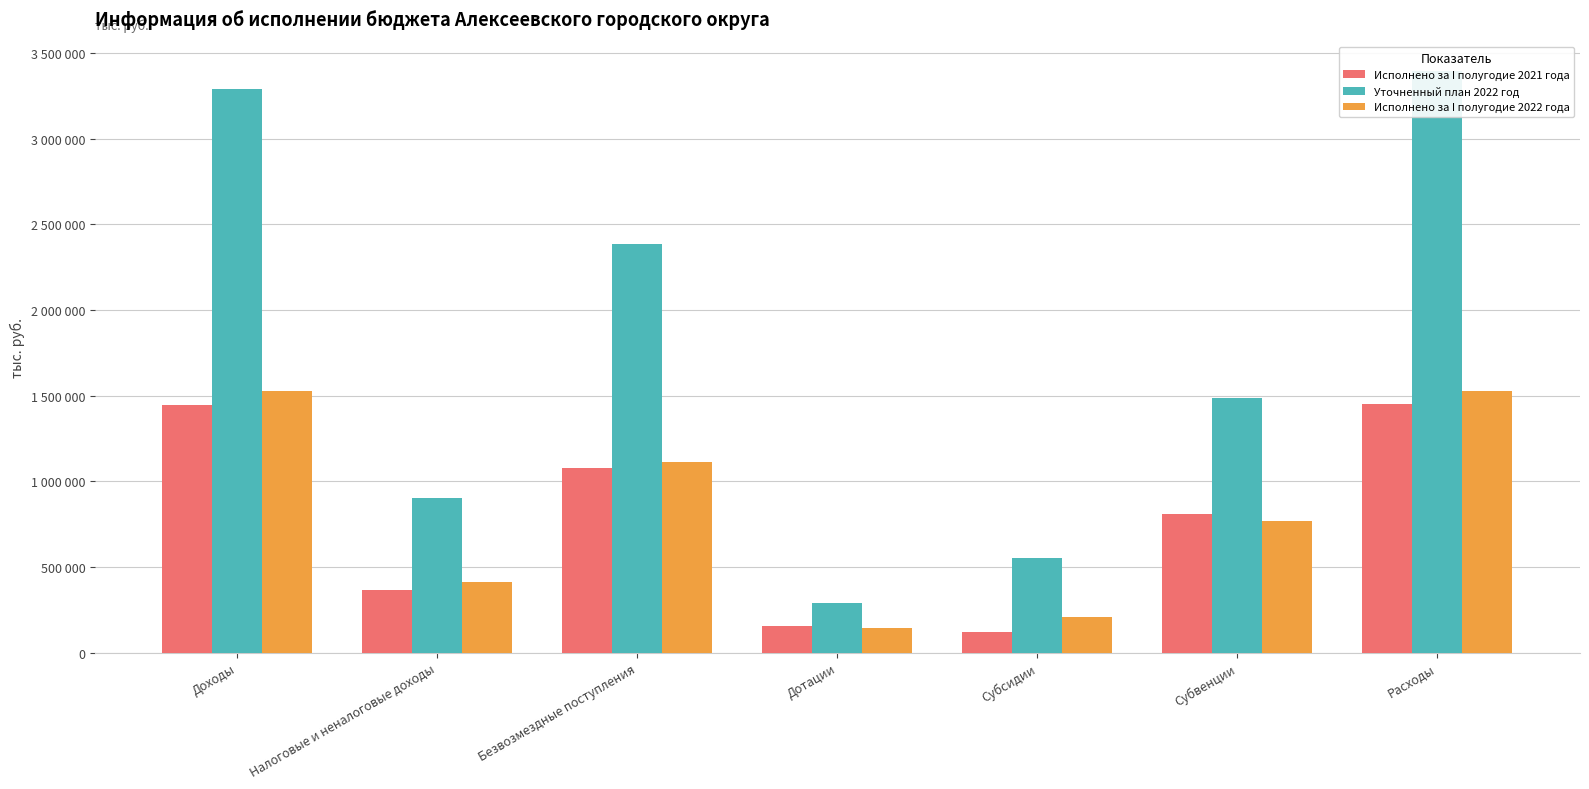

How many bars are there in each group?

3